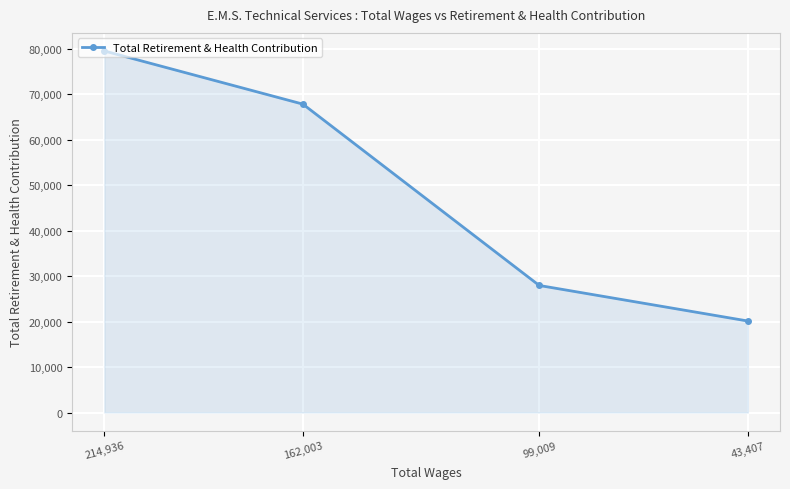

What is the sum of the values at 214,936 and 162,003?

147336